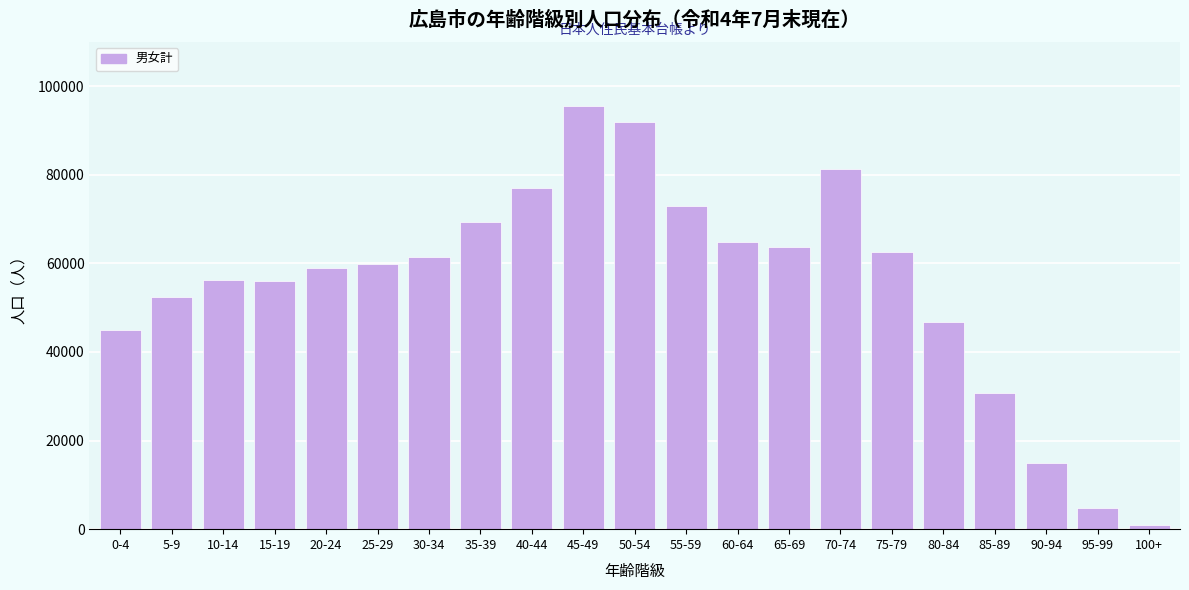

The value at 30-34 is 61338. True or false?

True